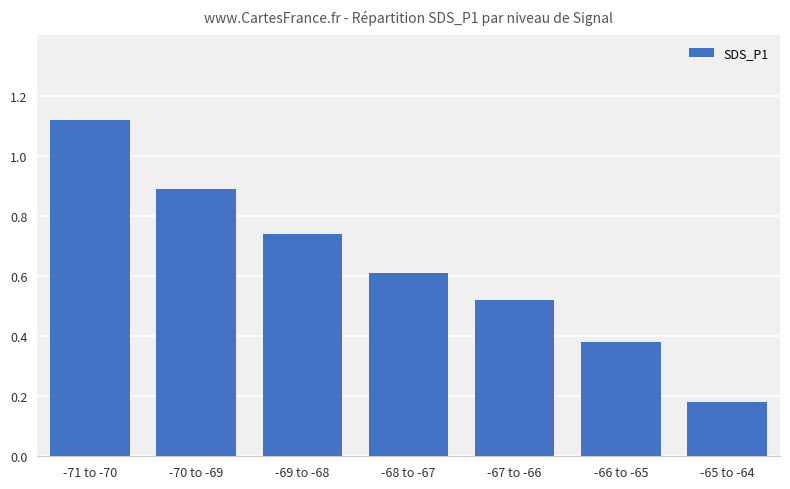

Between -71 to -70 and -68 to -67, which is larger?

-71 to -70